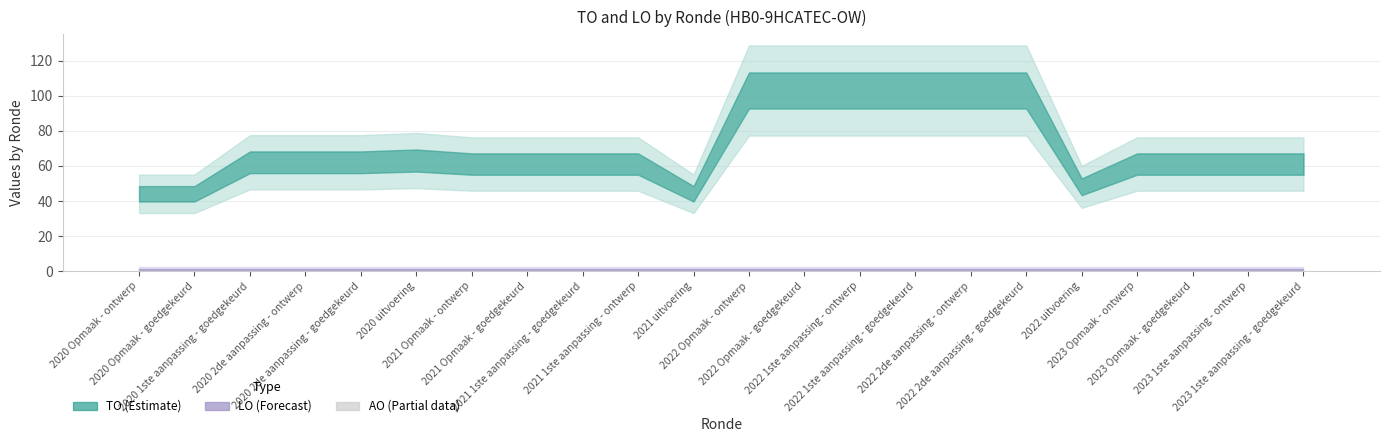

What position from the right is 2020 uitvoering?

17